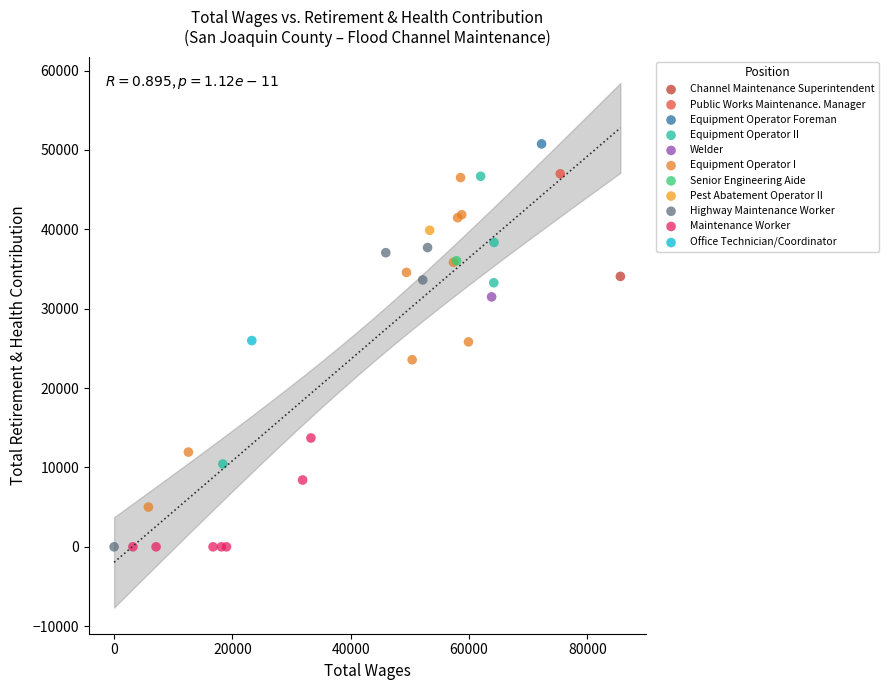

What are all the series names shown in the legend?

Channel Maintenance Superintendent, Public Works Maintenance. Manager, Equipment Operator Foreman, Equipment Operator II, Welder, Equipment Operator I, Senior Engineering Aide, Pest Abatement Operator II, Highway Maintenance Worker, Maintenance Worker, Office Technician/Coordinator